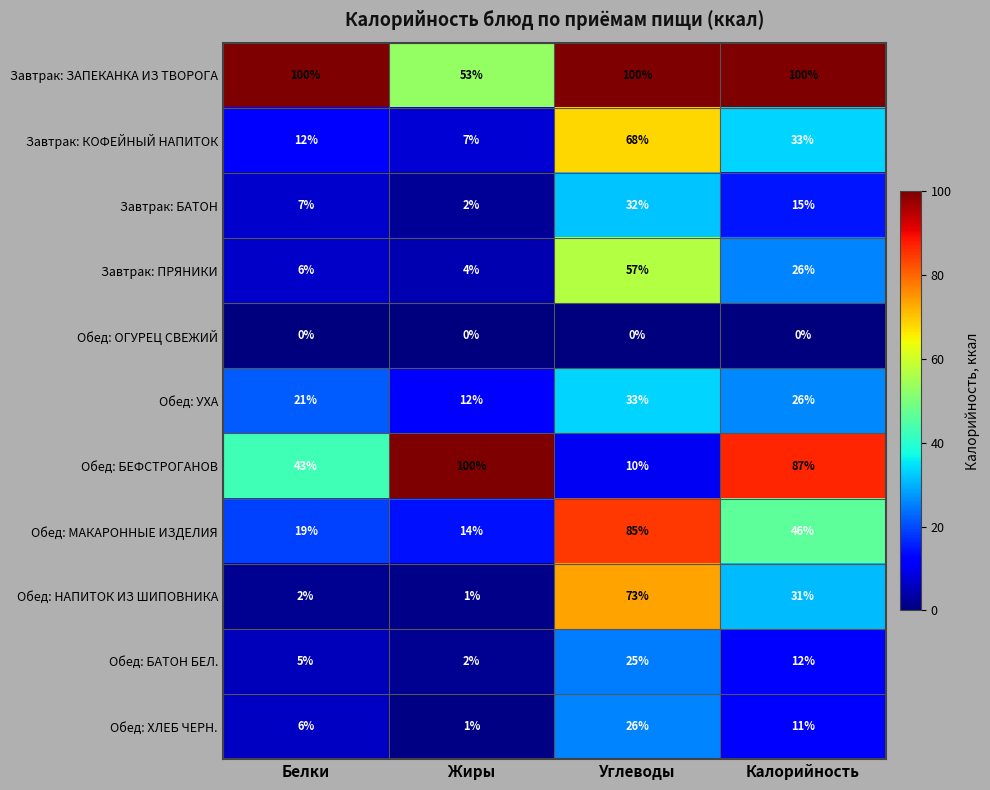

What is the total value across all series at Калорийность?

387